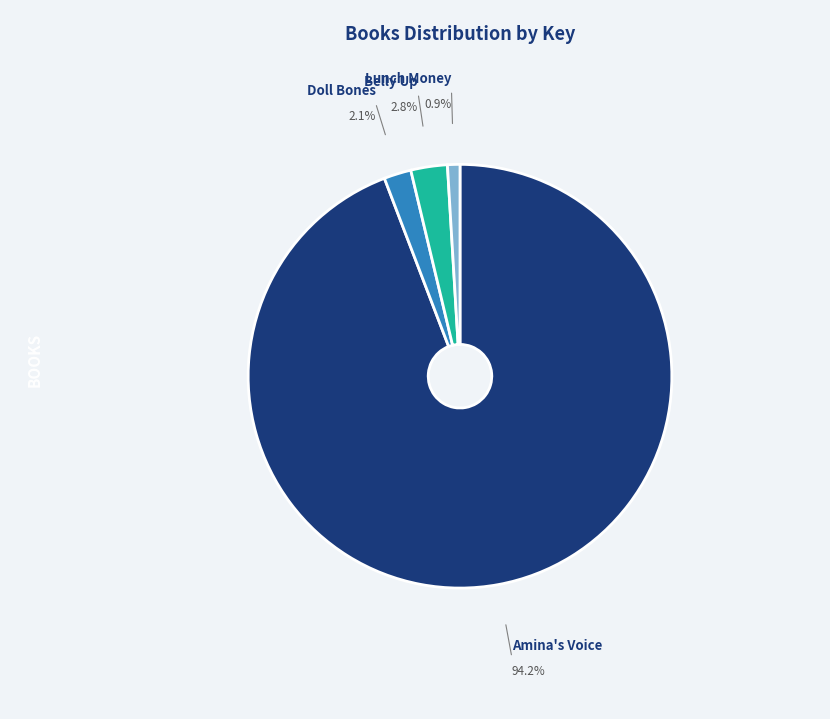

How much of the chart is everything except Belly Up?

97.2%